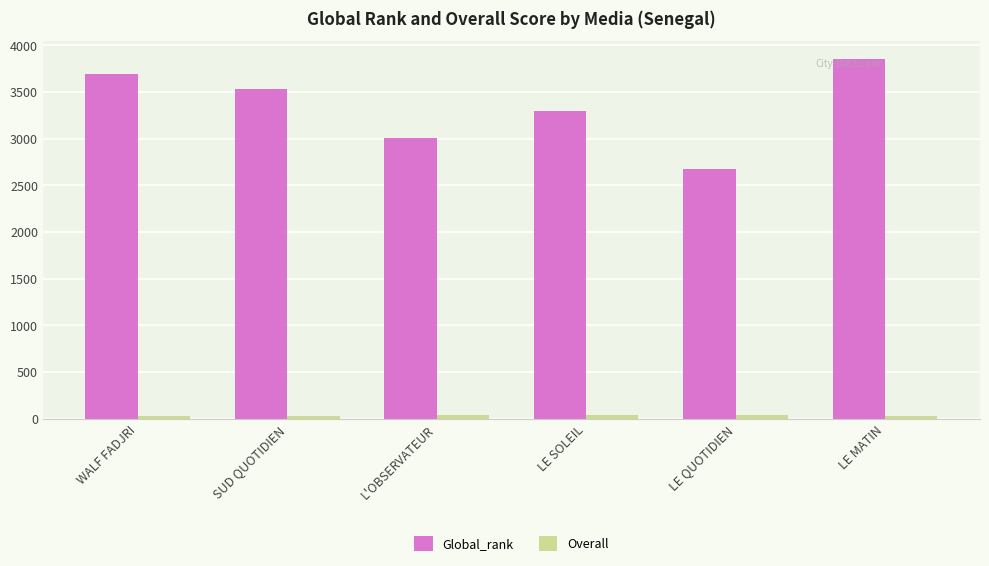

At which label does Global_rank reach its peak?

LE MATIN